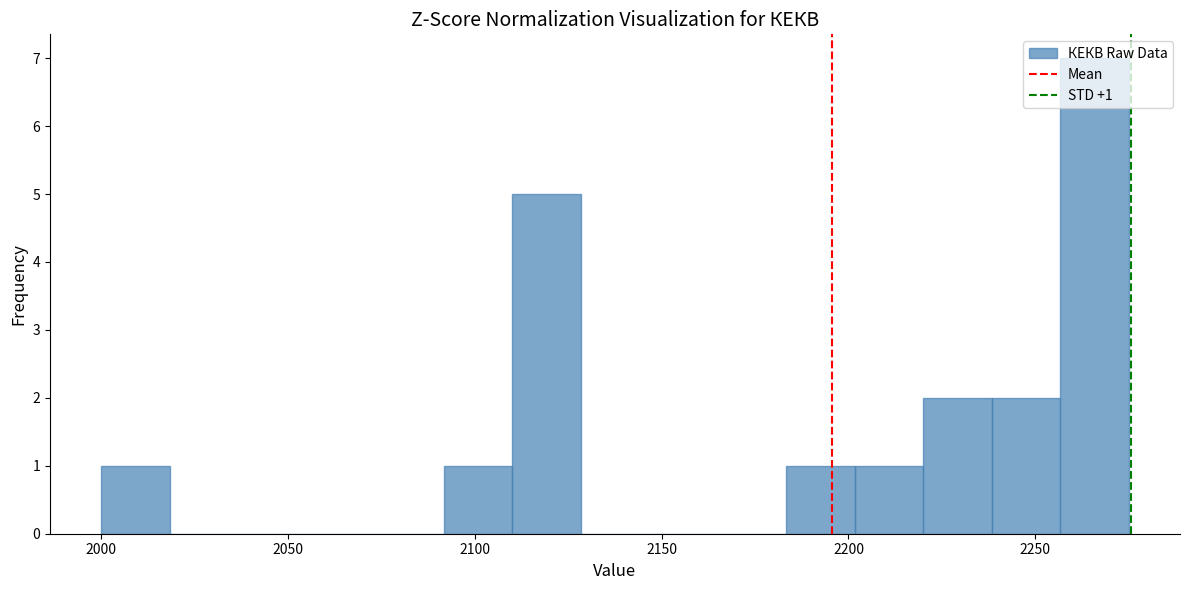

Read against the x-axis, roughly where is the centre of the tallest bar?

2265